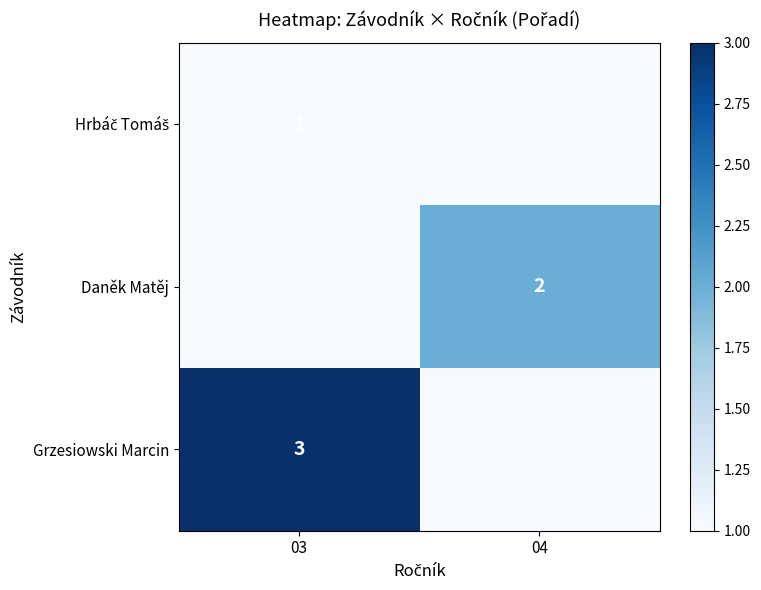

The Daněk Matěj series shows 2 at 04. True or false?

True